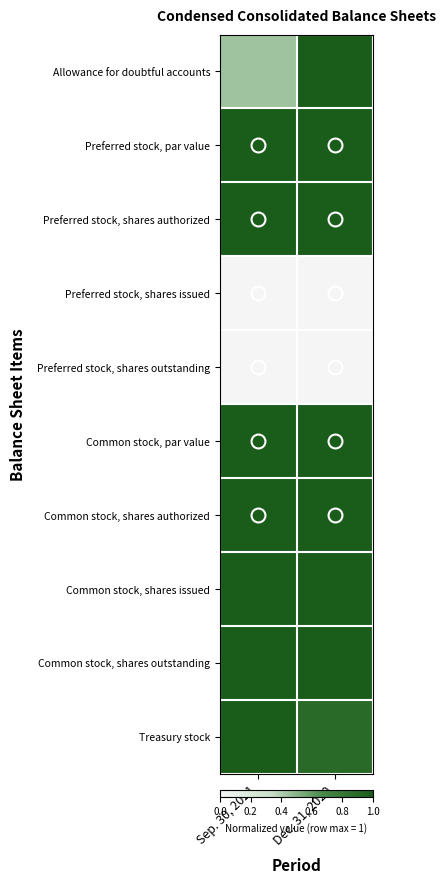

Which has a higher value, Dec. 31, 2020 or Sep. 30, 2021?

Dec. 31, 2020